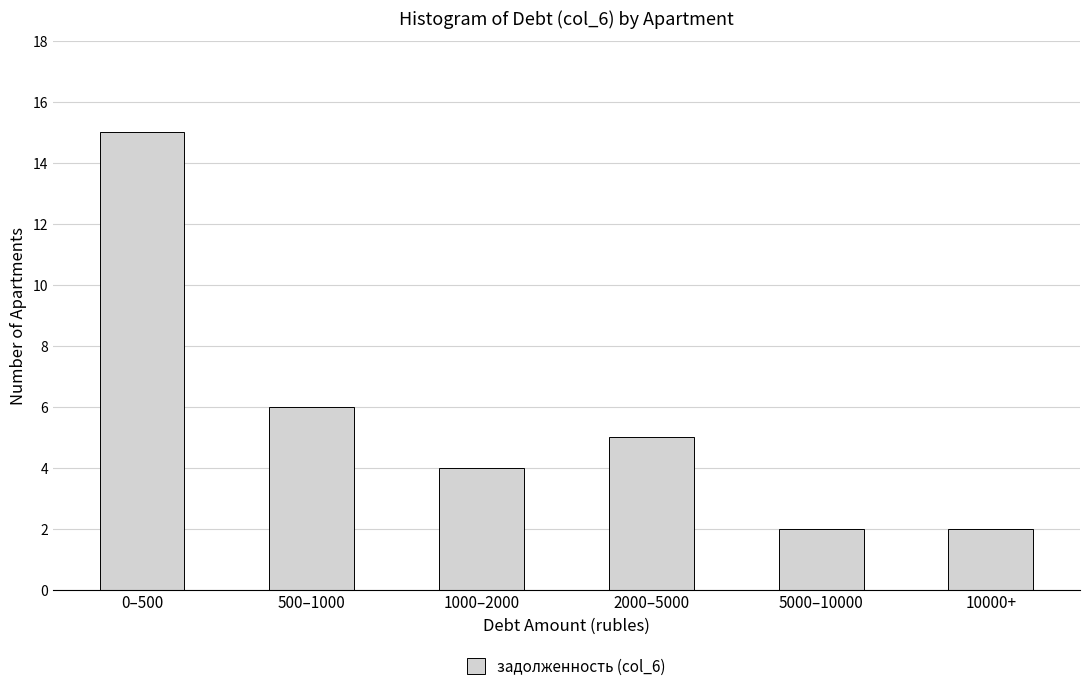

Reading right to left, extract all data points from this chart.

10000+=2	5000–10000=2	2000–5000=5	1000–2000=4	500–1000=6	0–500=15